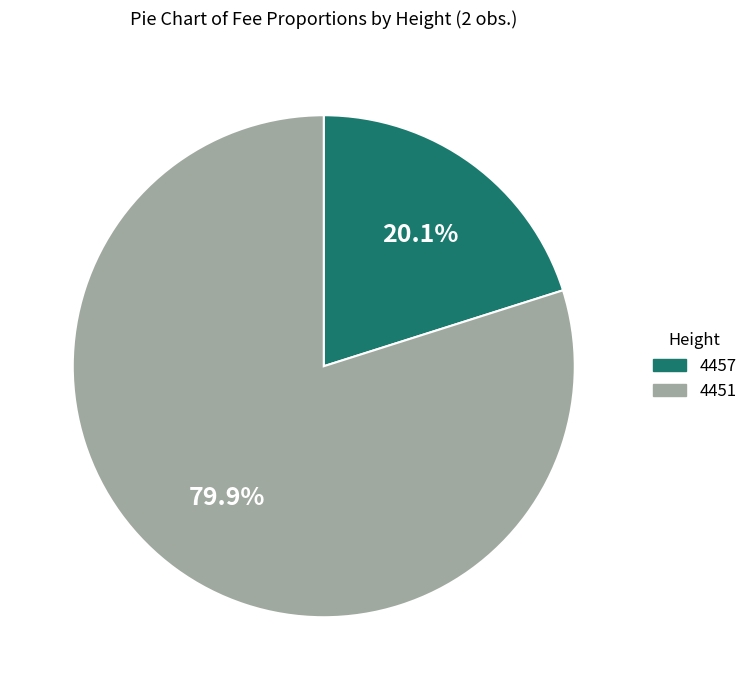

True or false: 4457 accounts for 20% of the total.

True